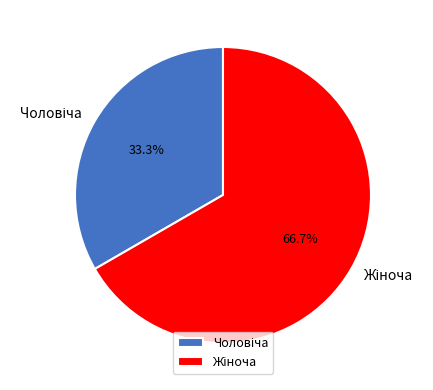

Does any single category account for the majority?

Yes